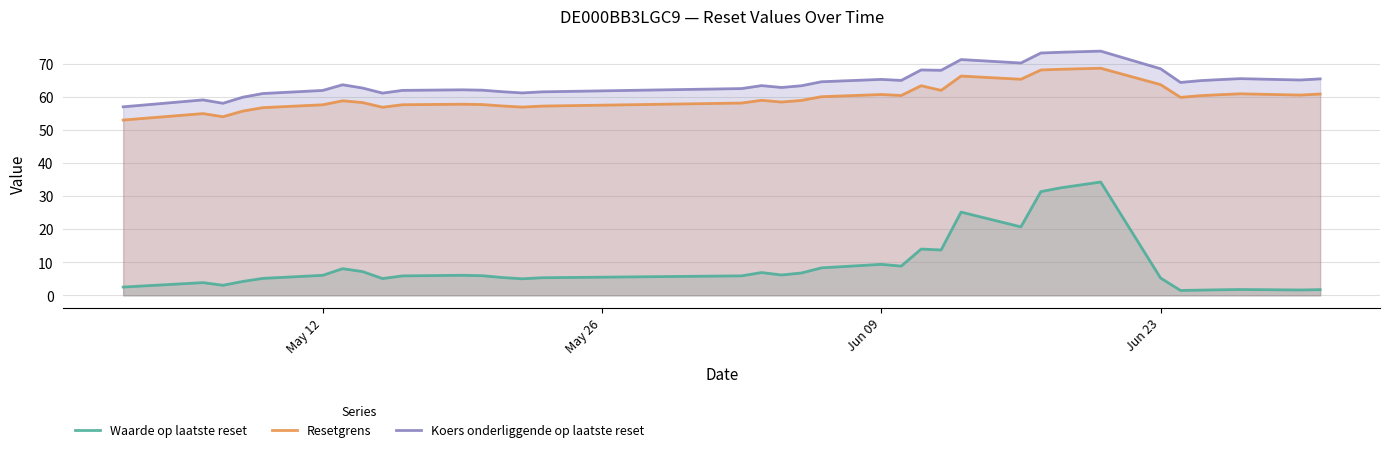

Which series has the largest total across all categories?

Koers onderliggende op laatste reset